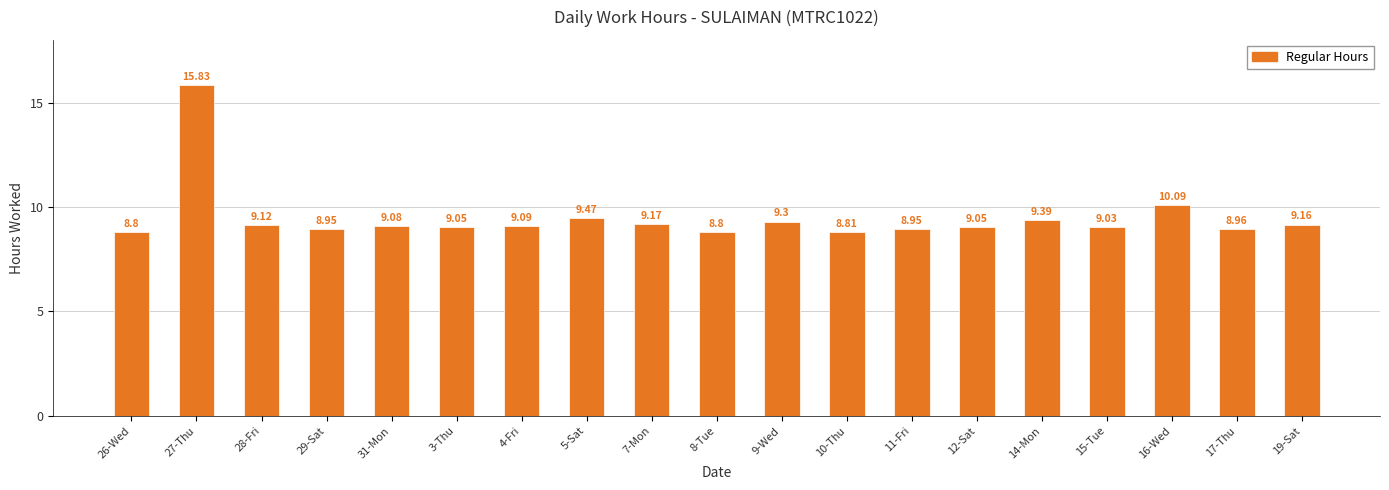

What is the value of the 17th bar from the left?

10.1